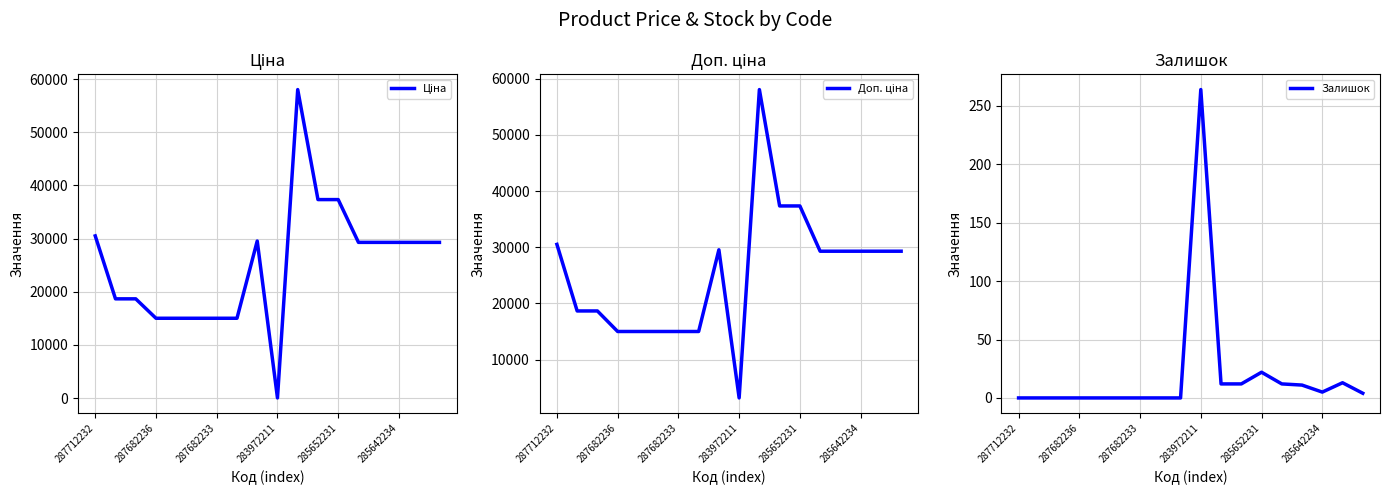

What is the label of the 5th point from the right?

13